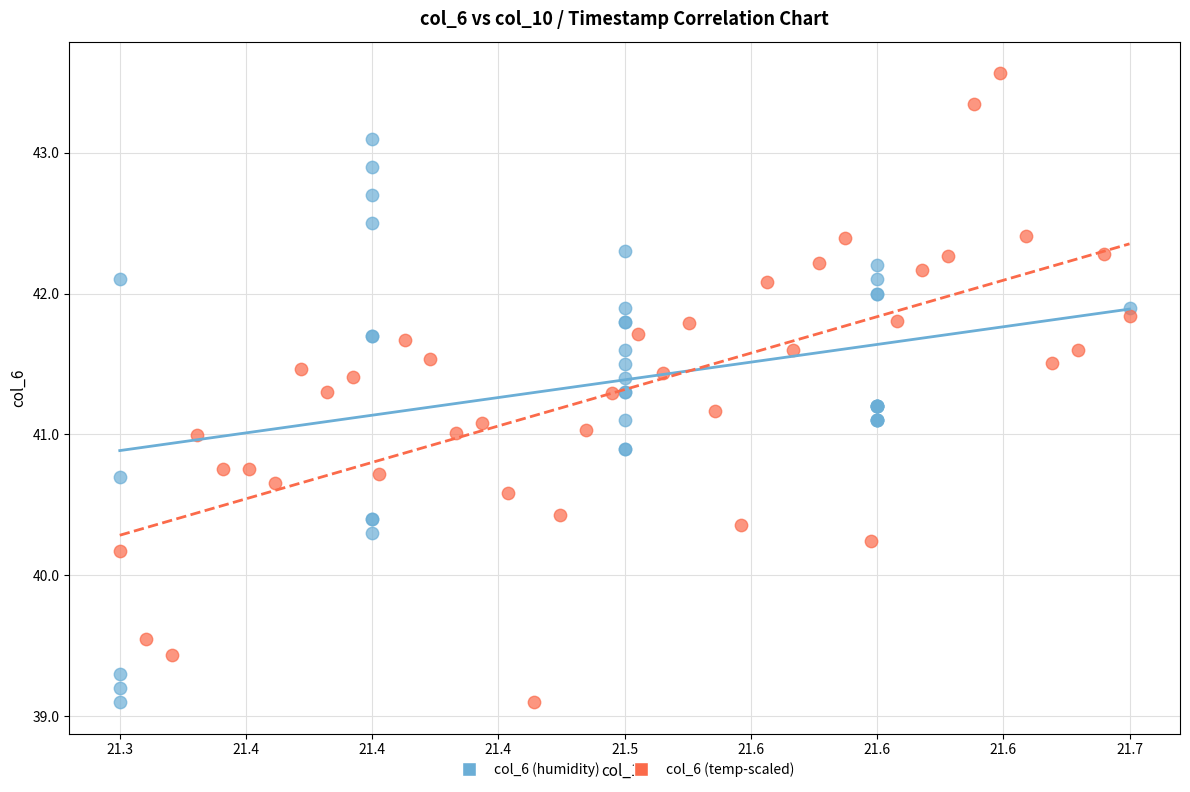

Which series has the widest spread of Y values?

col_6 (temp-scaled)